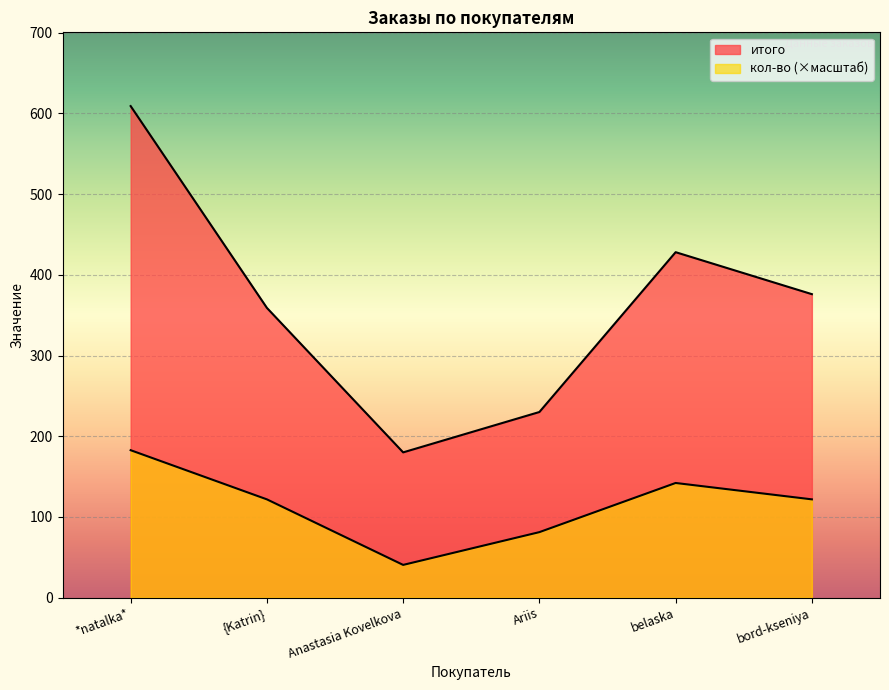

What is the total value across all series at {Katrin}?

480.8